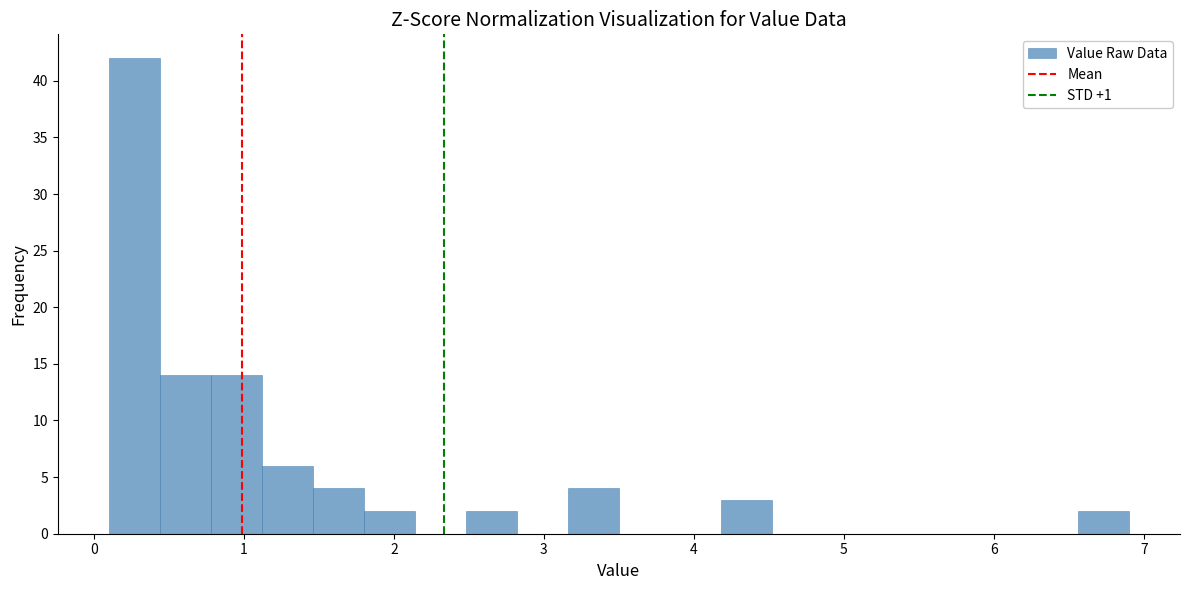

Read against the x-axis, roughly where is the centre of the tallest bar?

0.3